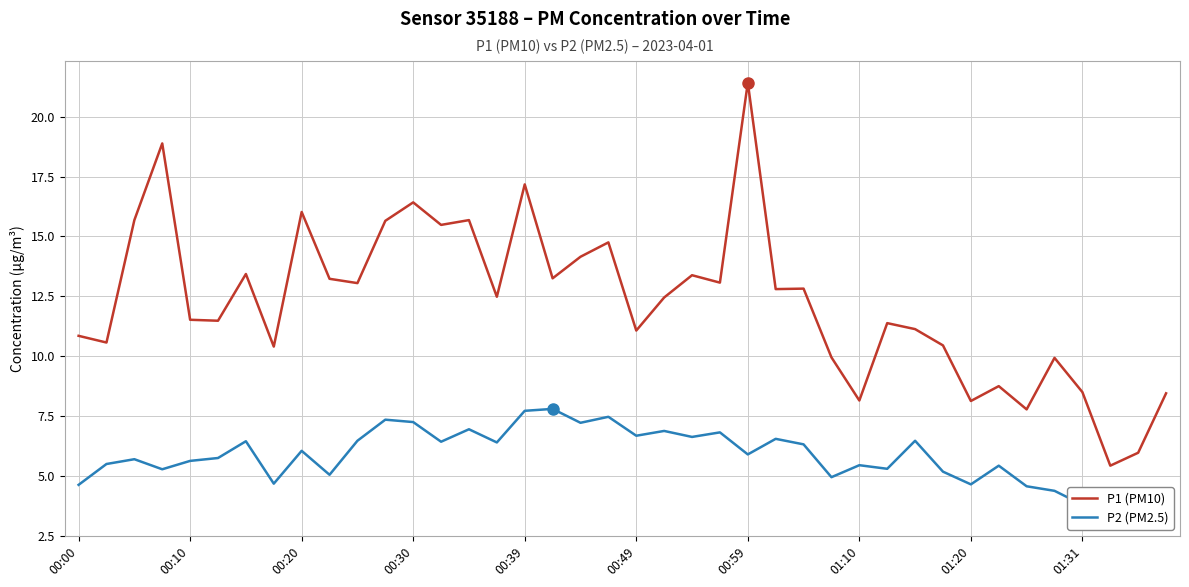

Does the chart display data point markers on the line(s)?

No